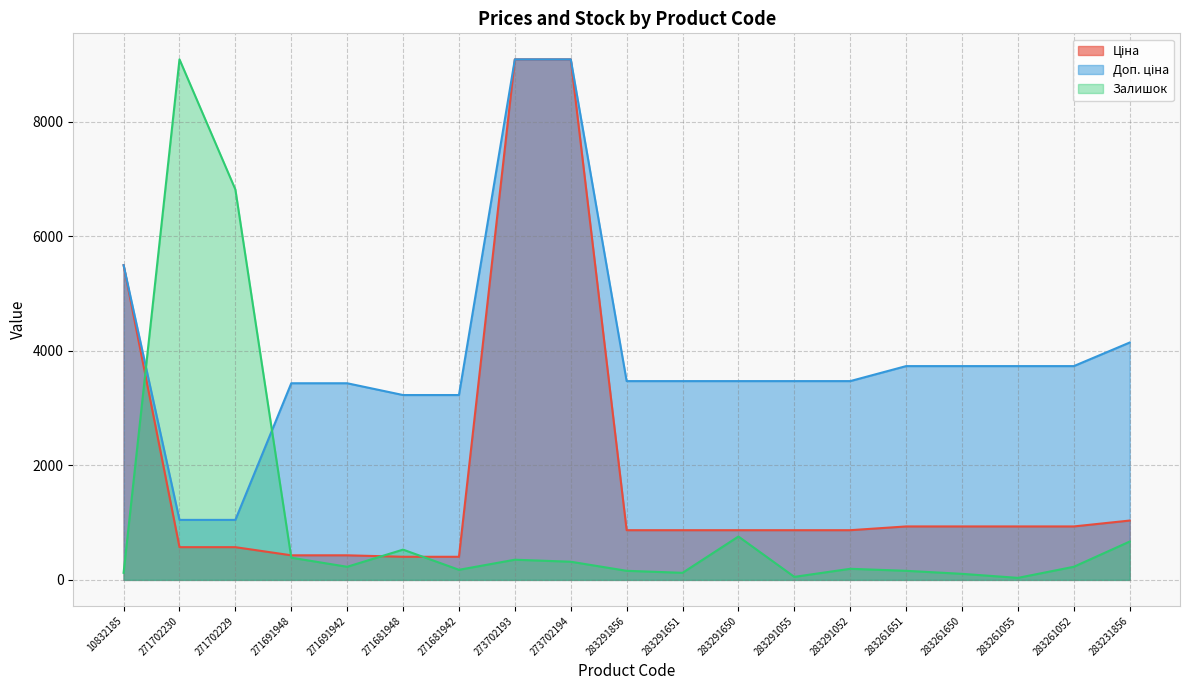

Which series has the largest range (max minus min)?

Залишок